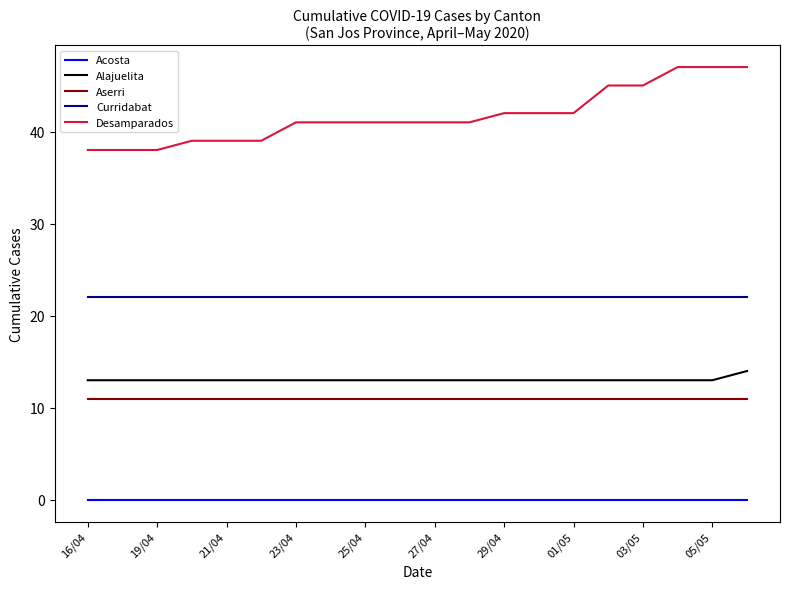

What is the maximum value for Curridabat?

22